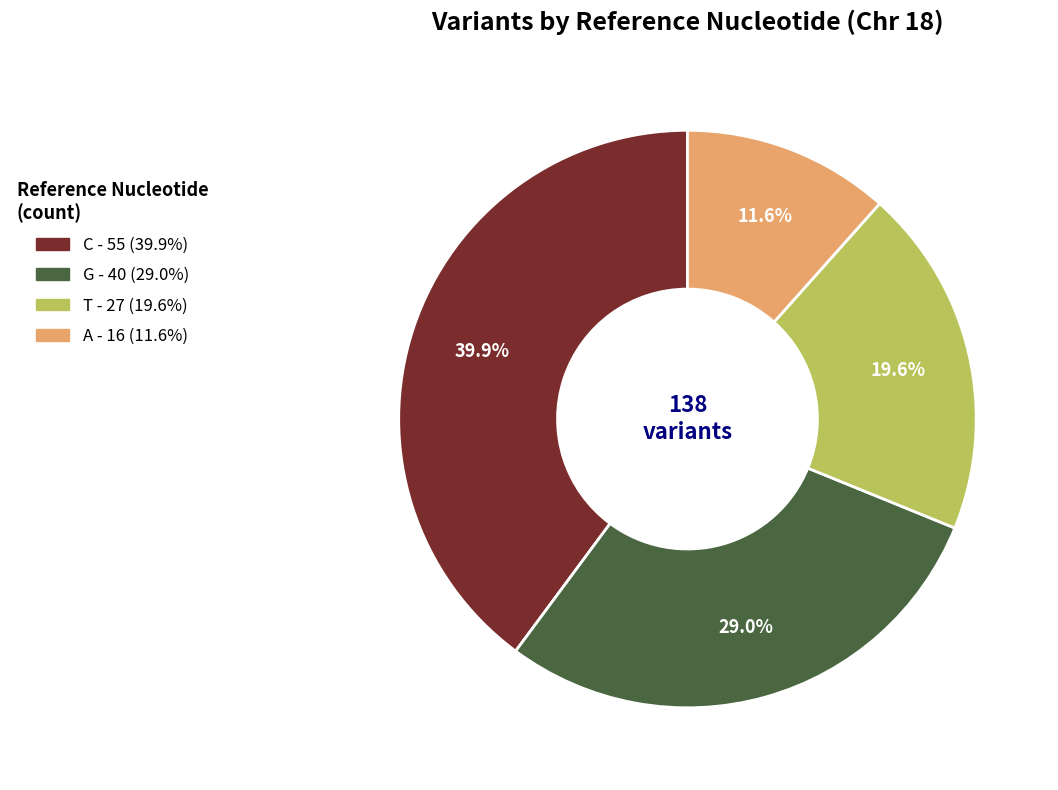

Is there a majority slice in this chart?

No